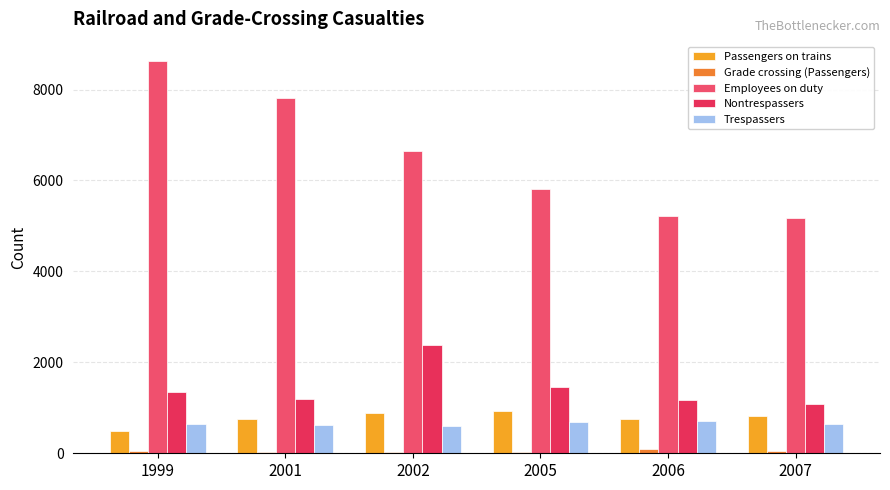

Is it true that Grade crossing (Passengers) equals 43 at 1999?

True